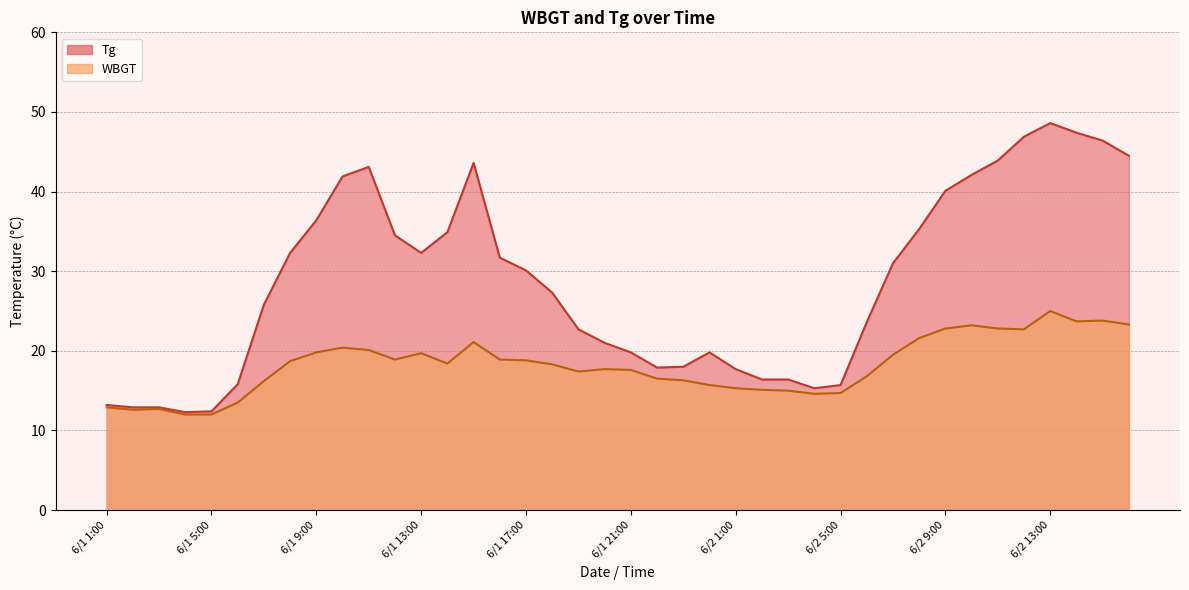

What is the minimum value shown in the chart?

12.0